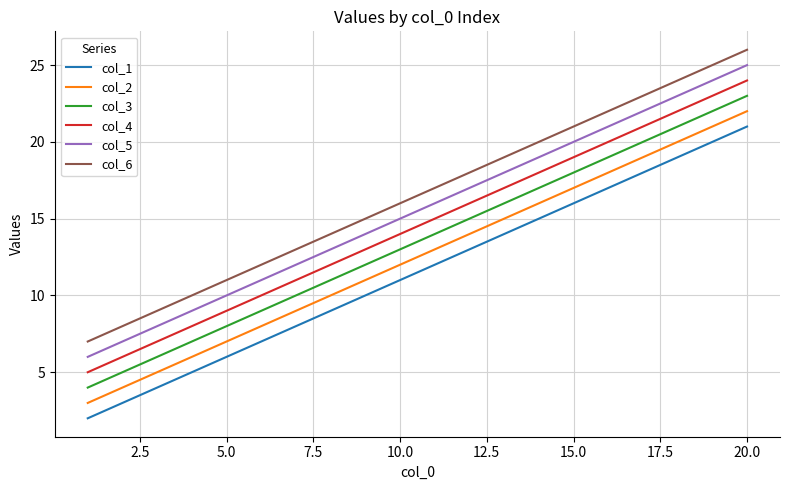

True or false: col_4 and col_2 cross at least once.

False